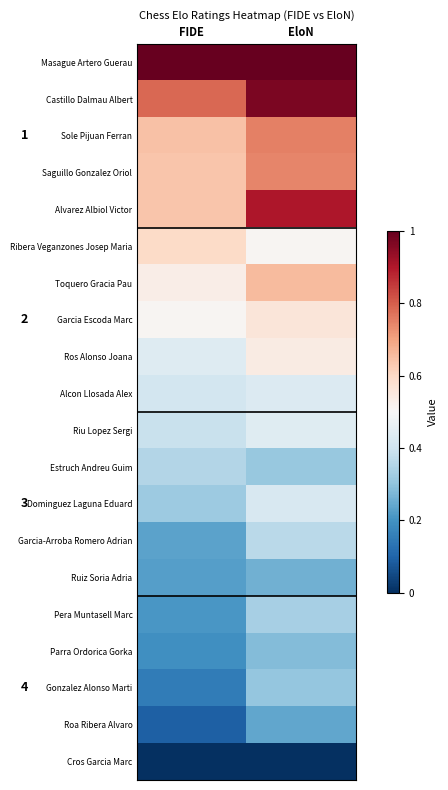

Which series has the largest total across all categories?

Masague Artero Guerau